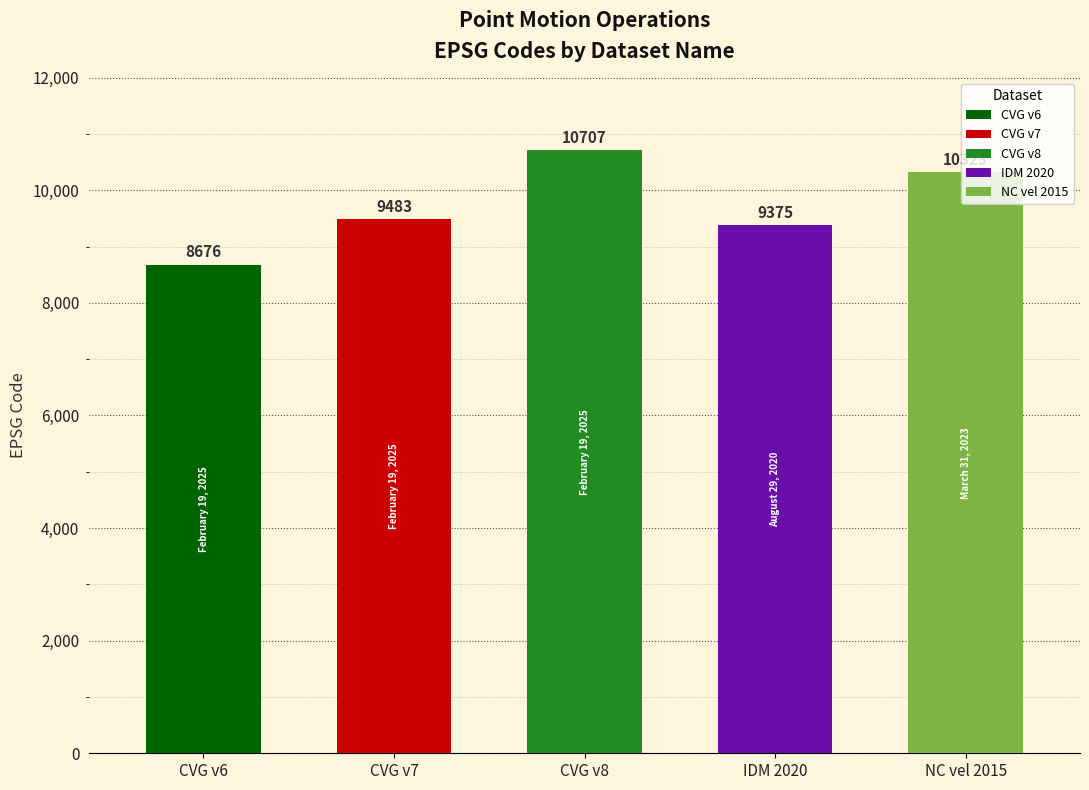

How many bars are there in total?

5